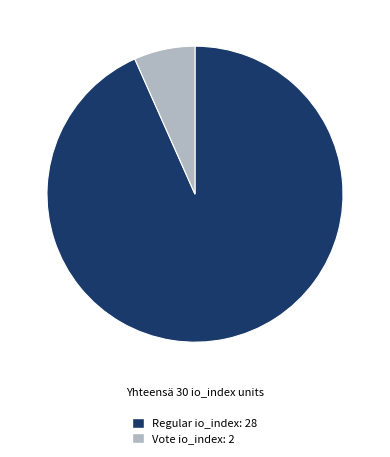

Is the sum of Regular and Vote greater than half?

Yes